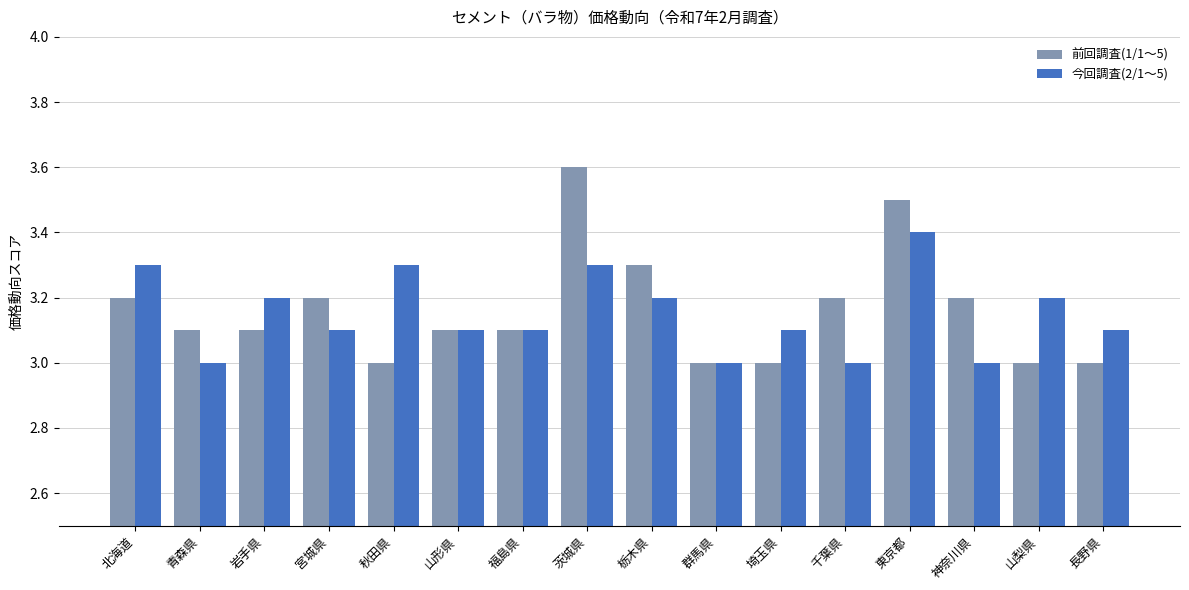

What is the difference between the maximum and second lowest values in the 今回調査(2/1～5) series?

0.4